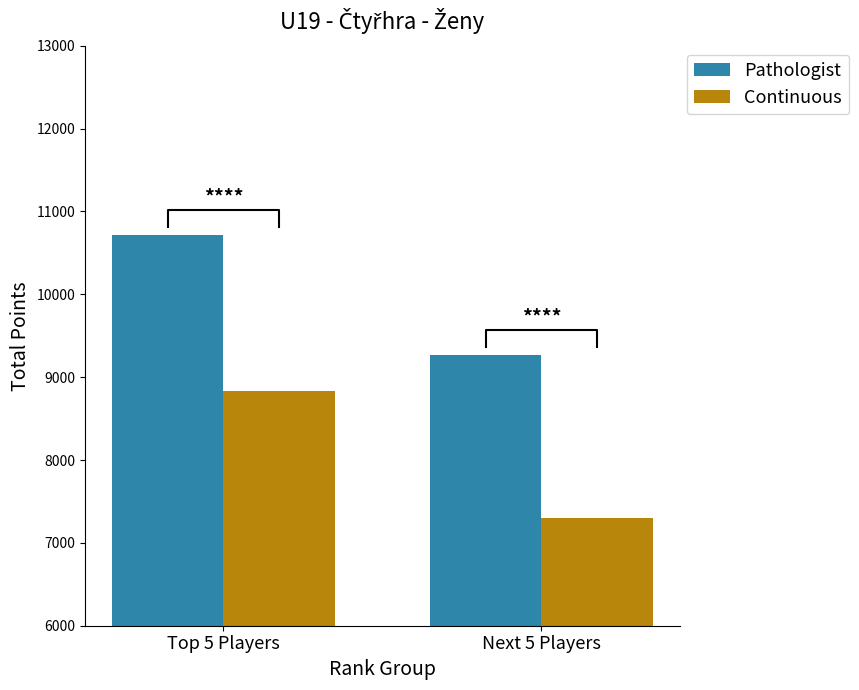

Which category has the highest value in the Pathologist series?

Top 5 Players